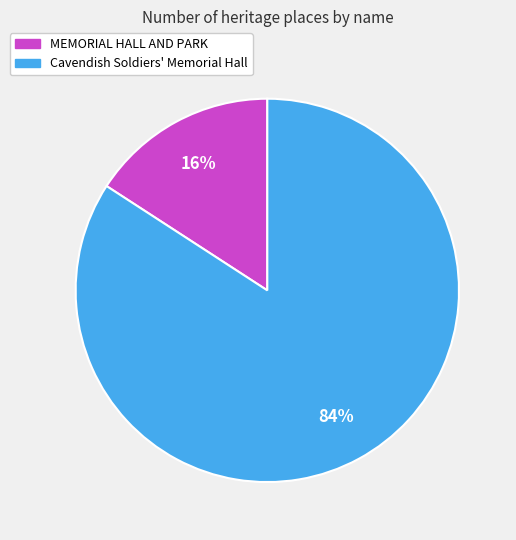

What percentage is the Cavendish Soldiers' Memorial Hall slice, to the nearest percent?

84%